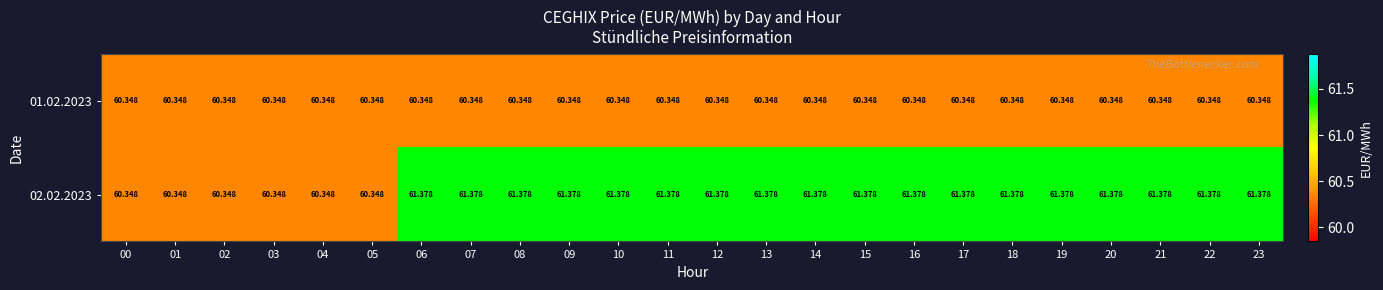

Is the value of 02.02.2023 at 08 greater than the value of 01.02.2023 at 15?

Yes